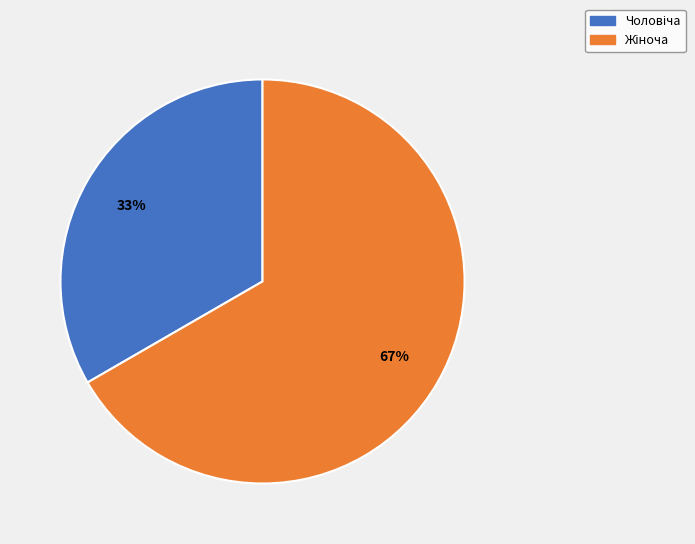

To the nearest percent, what is the average slice percentage?

50%